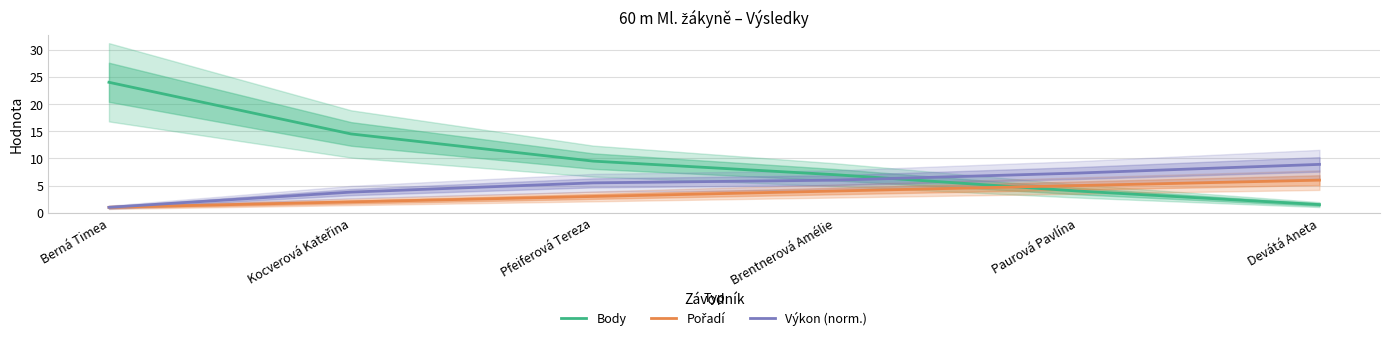

What position from the left is Pfeiferová Tereza?

3